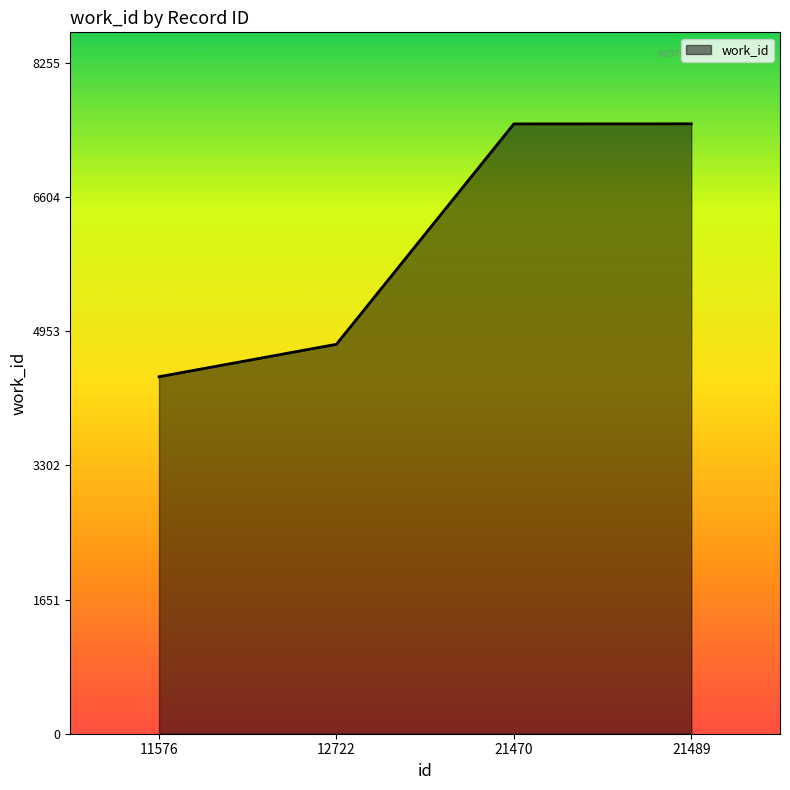

Where is the data nearest to the value 5949?

12722